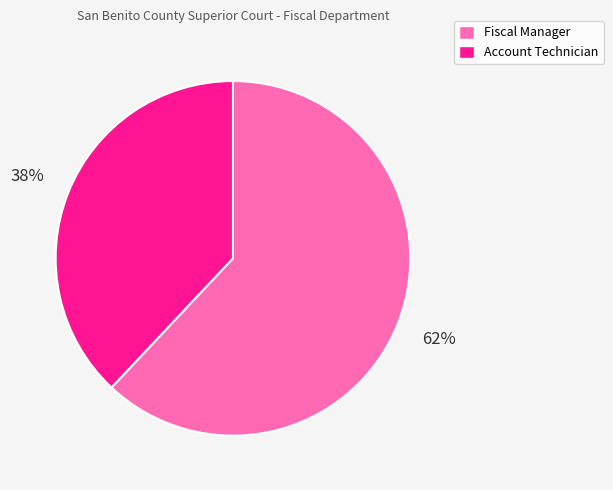

Do Account Technician and Fiscal Manager together represent more than half of the pie?

Yes